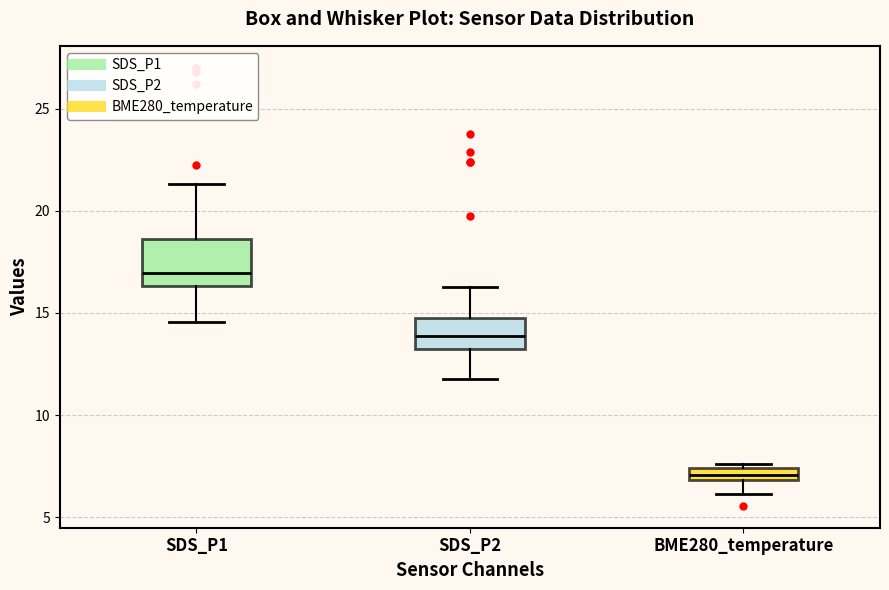

Which box's median line is the highest?

SDS_P1